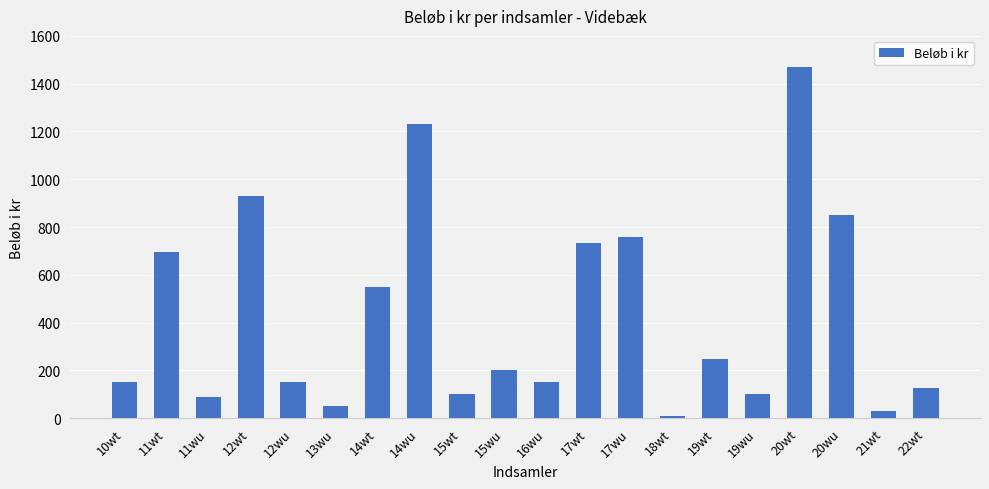

Which label corresponds to the smallest value in the chart?

18wt